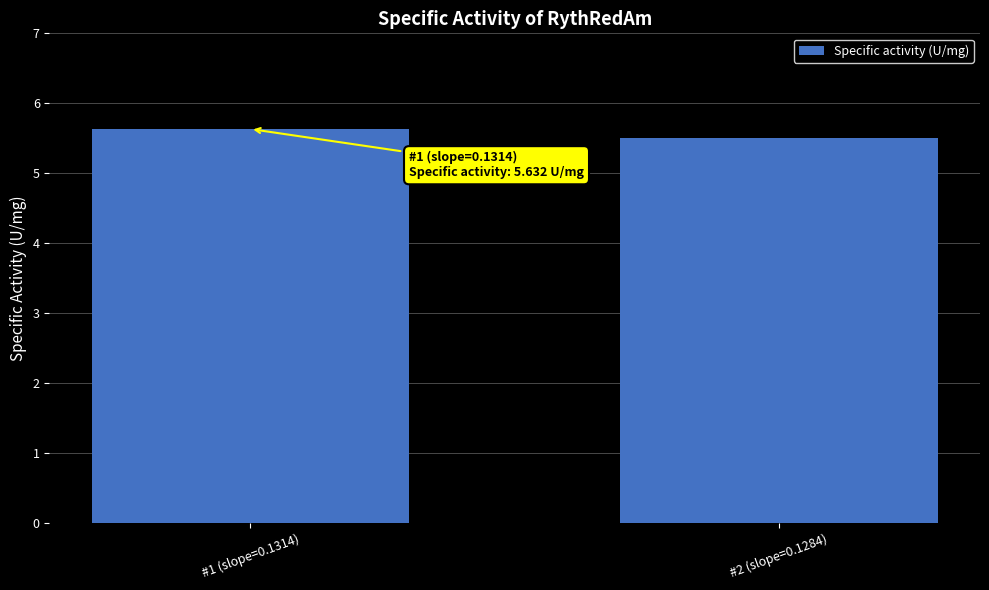

Reading left to right, list all the values displayed in this chart.

#1 (slope=0.1314)=5.6	#2 (slope=0.1284)=5.5